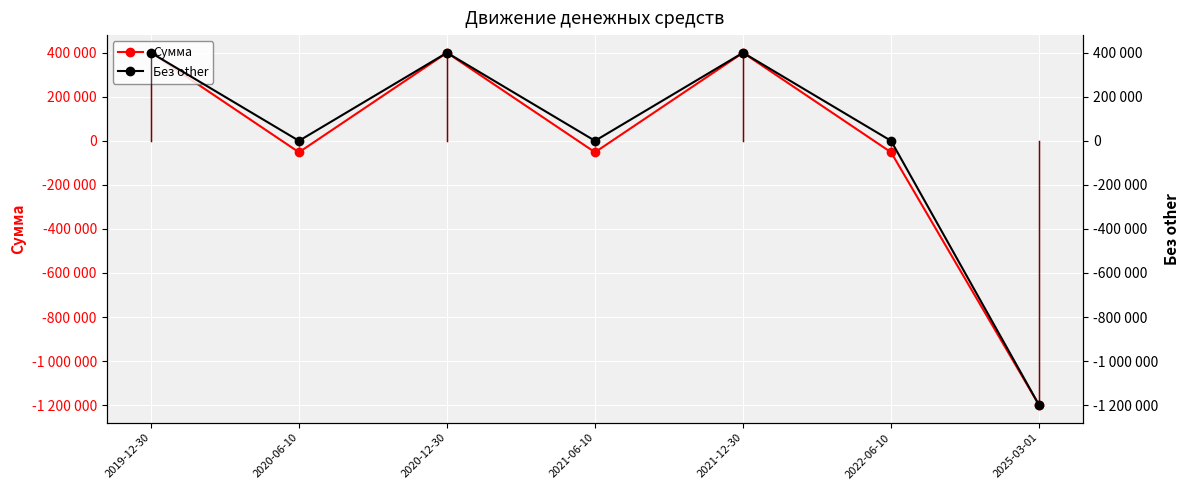

How many categories are shown in the chart?

7